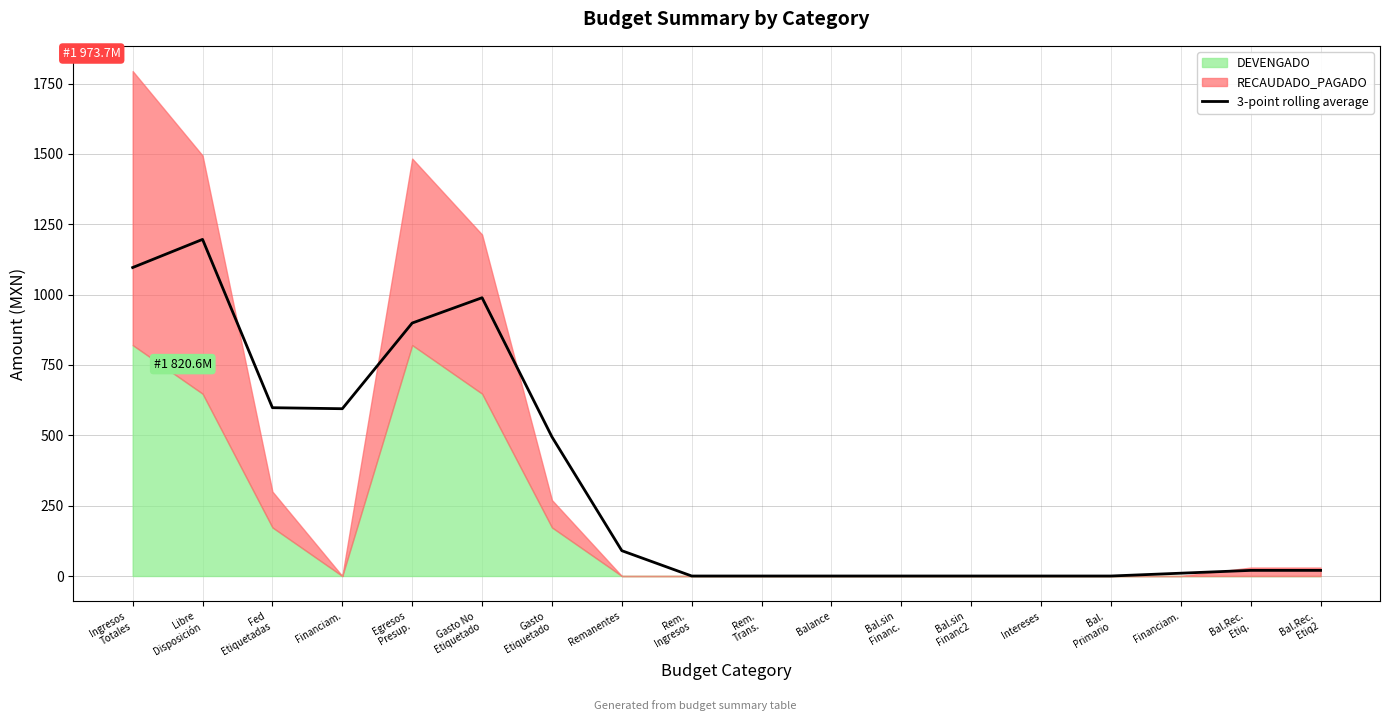

What is the difference between the second highest and second lowest values?

1096.1